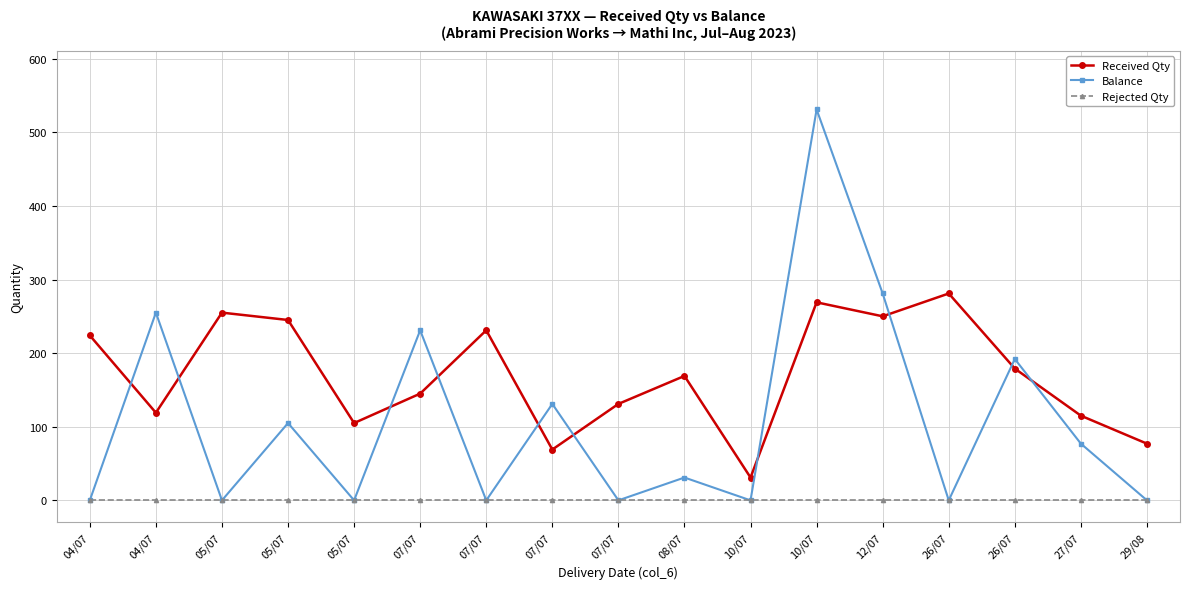

True or false: Balance and Rejected Qty intersect in this chart.

False